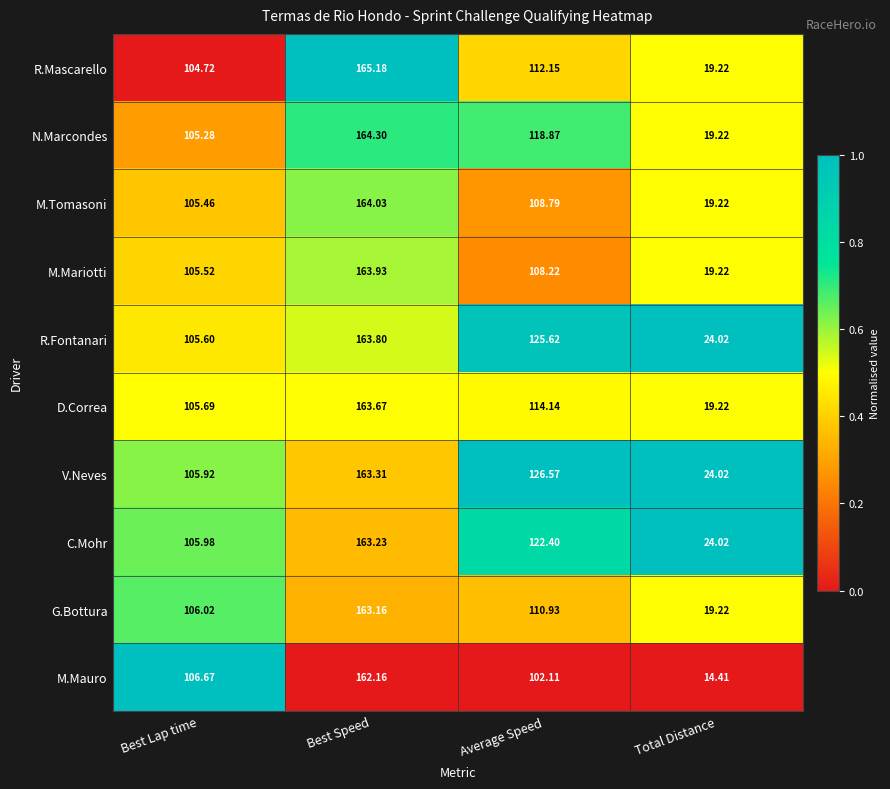

At which label does M.Tomasoni first exceed 108?

Best Speed